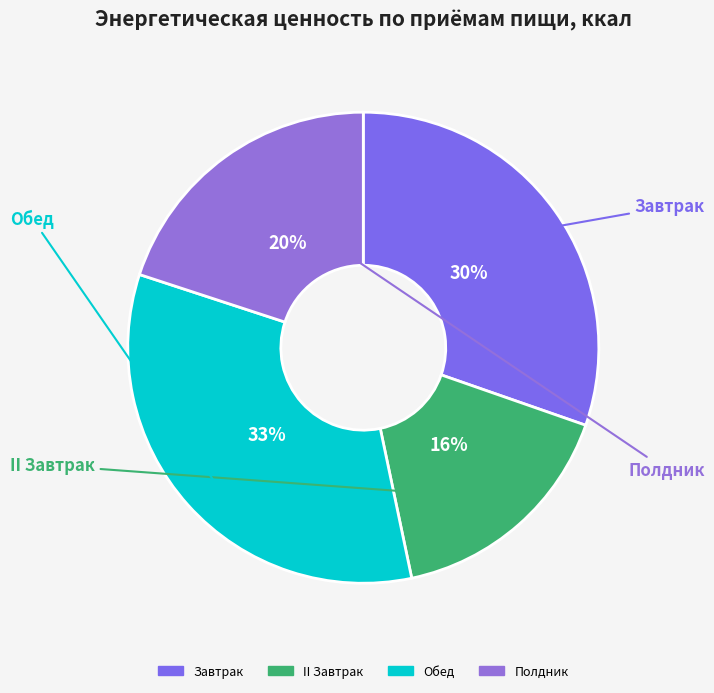

To the nearest percent, what percentage of the pie is II Завтрак?

16%